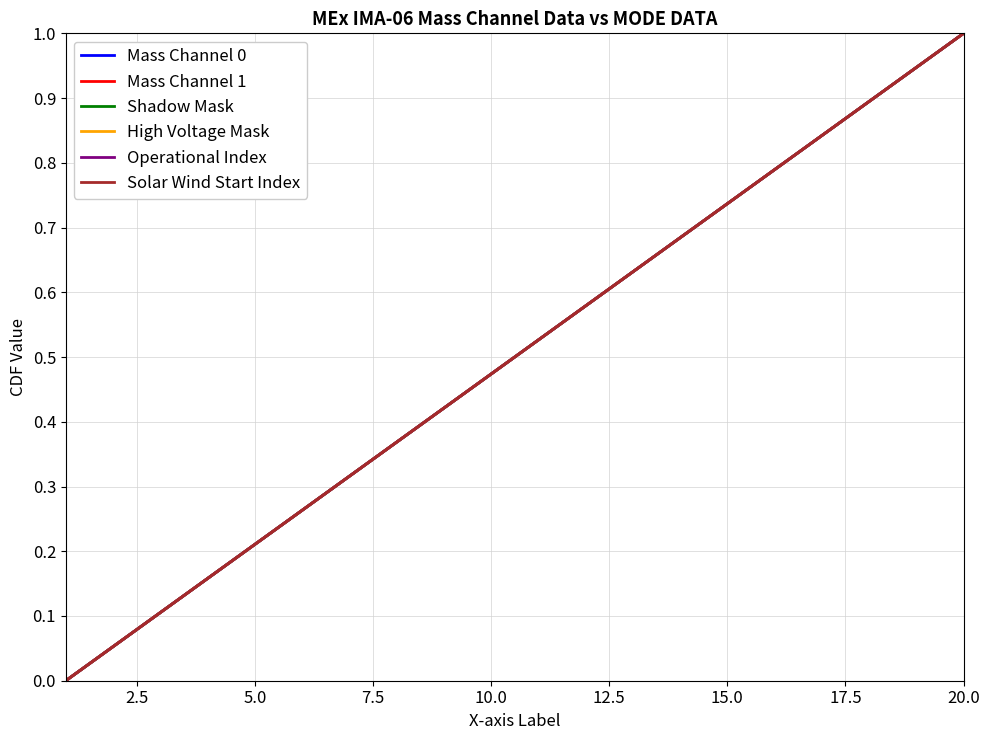

What is the difference between the maximum and second lowest values in the Operational Index series?

0.9